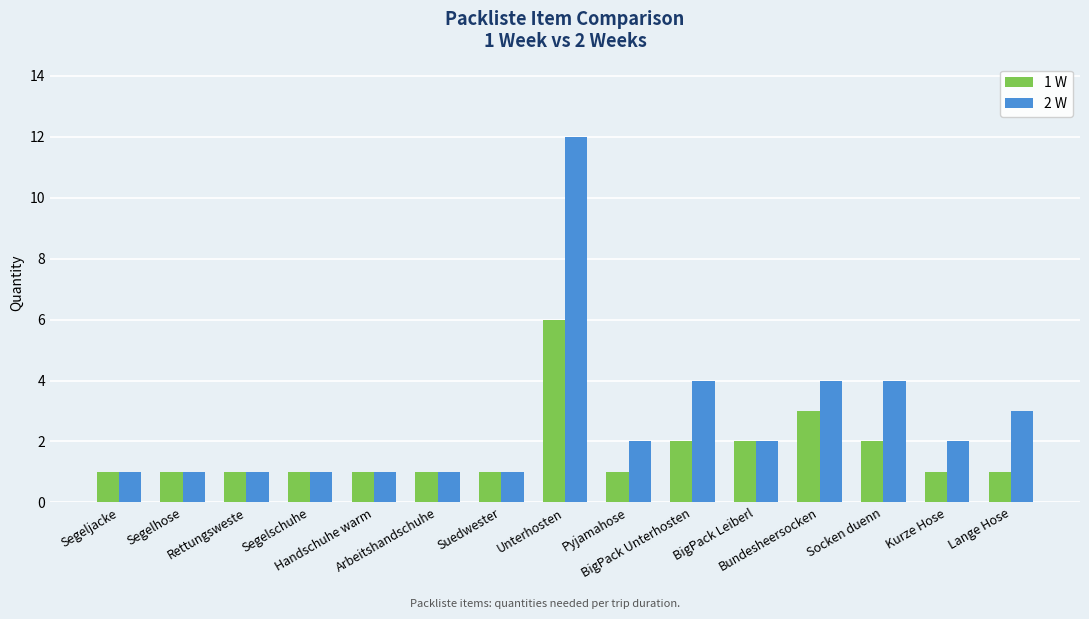

Is it true that 1 W equals 2 at BigPack Unterhosten?

True